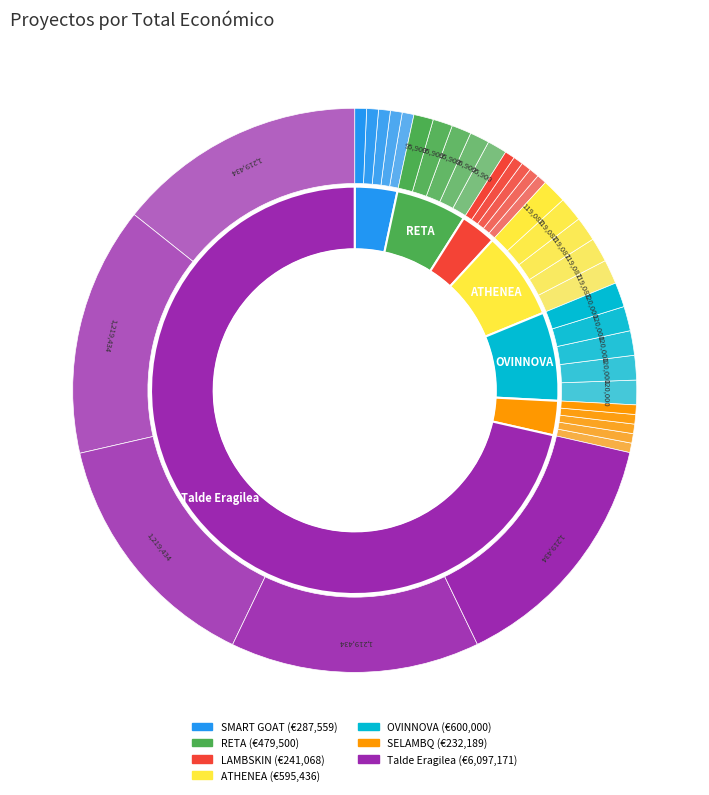

Which category has the smallest portion of the pie?

SELAMBQ